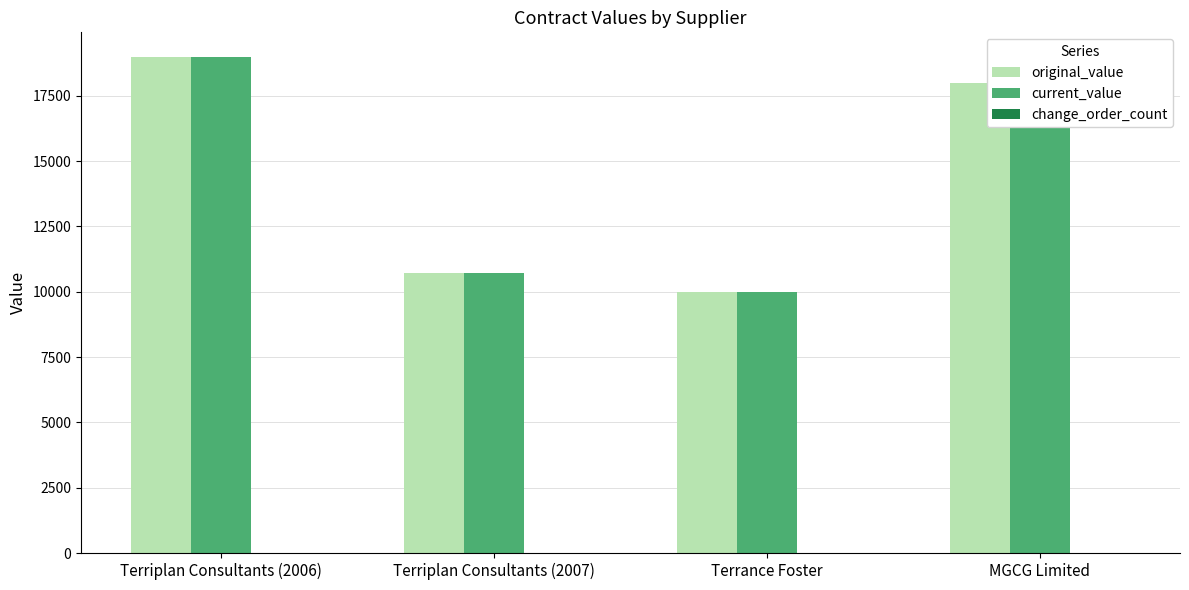

How many groups of bars are there?

4